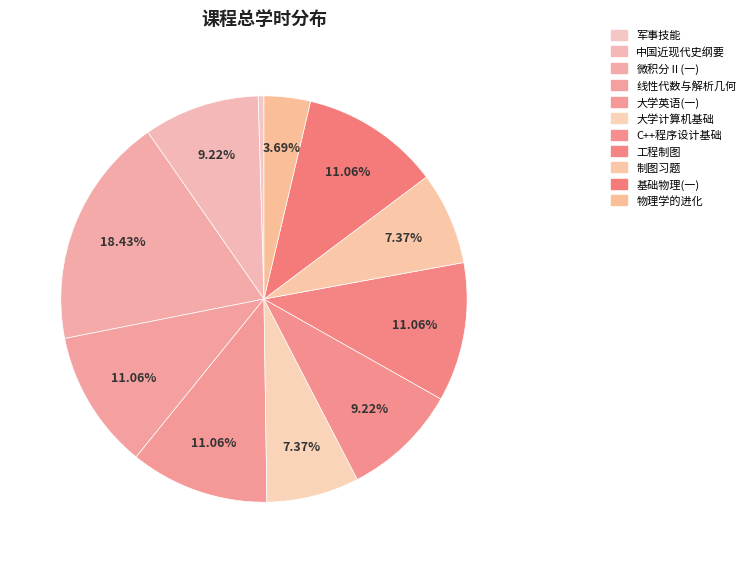

Is it true that 军事技能 is 15% of the pie?

False